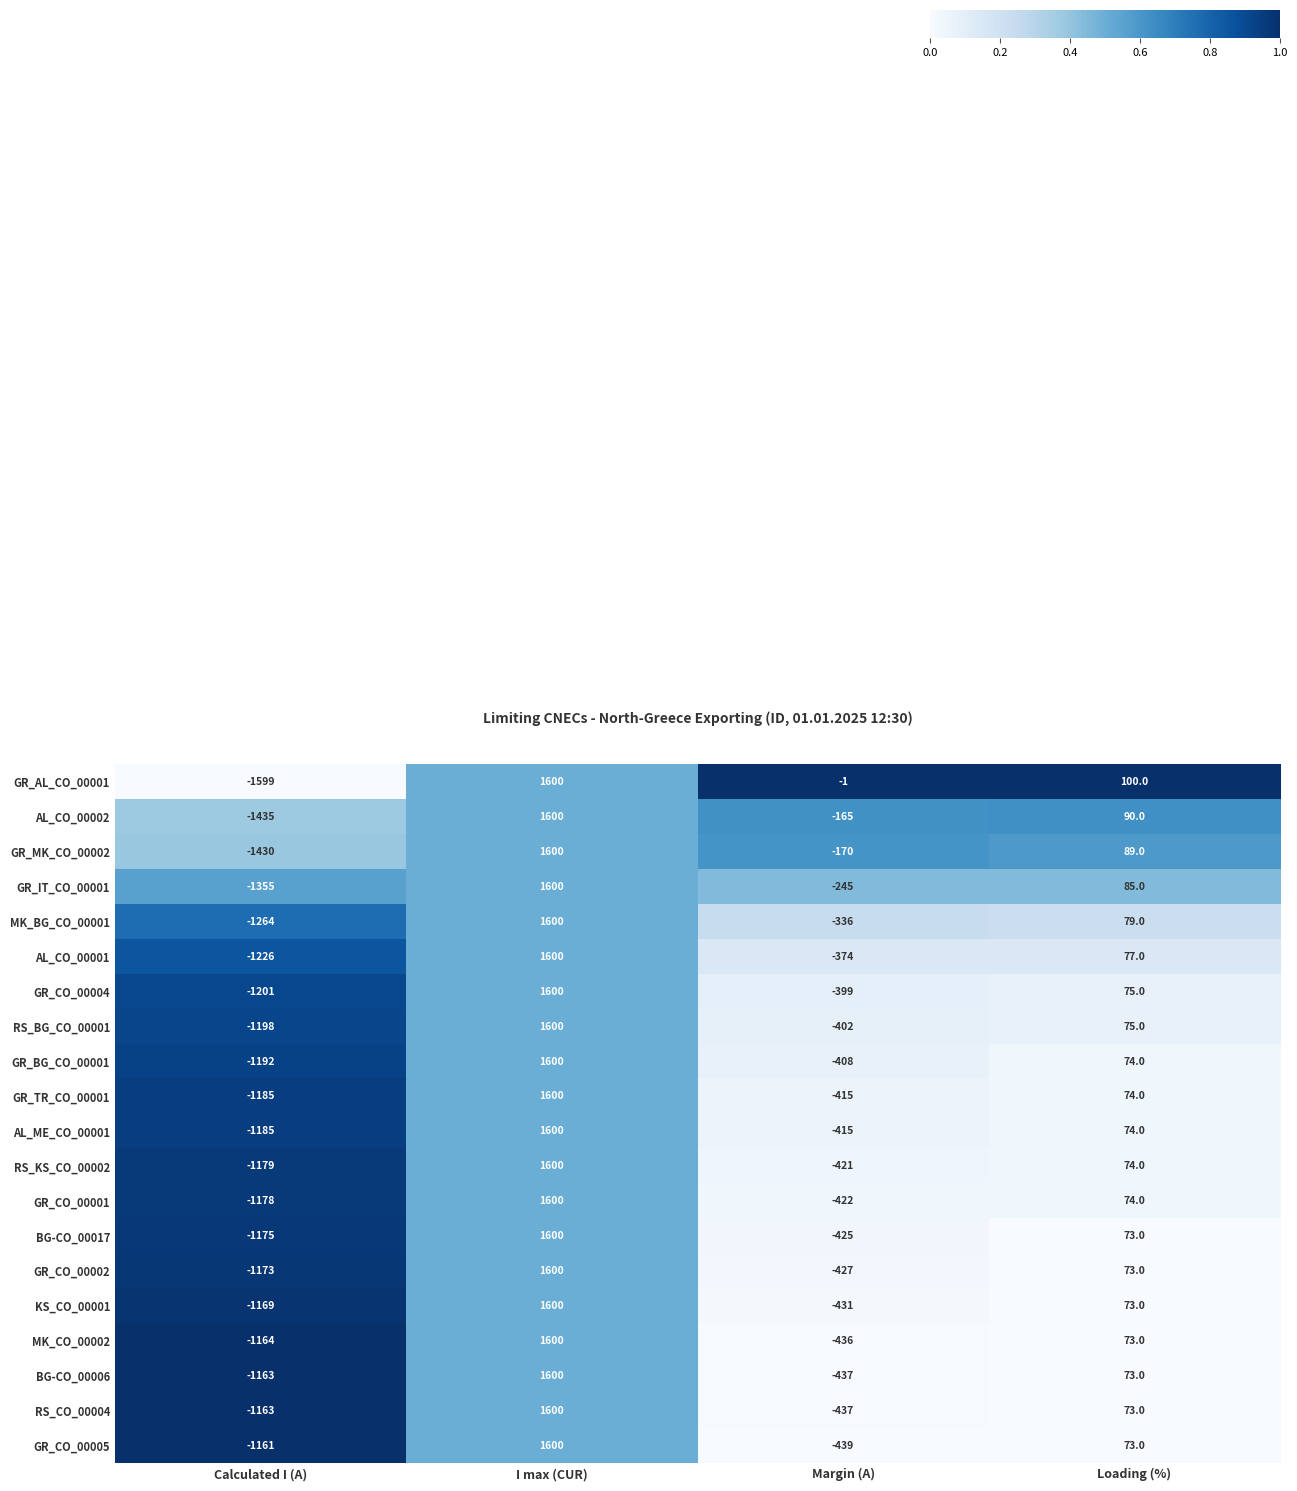

True or false: GR_BG_CO_00001 has a value of -665 at Calculated I (A).

False